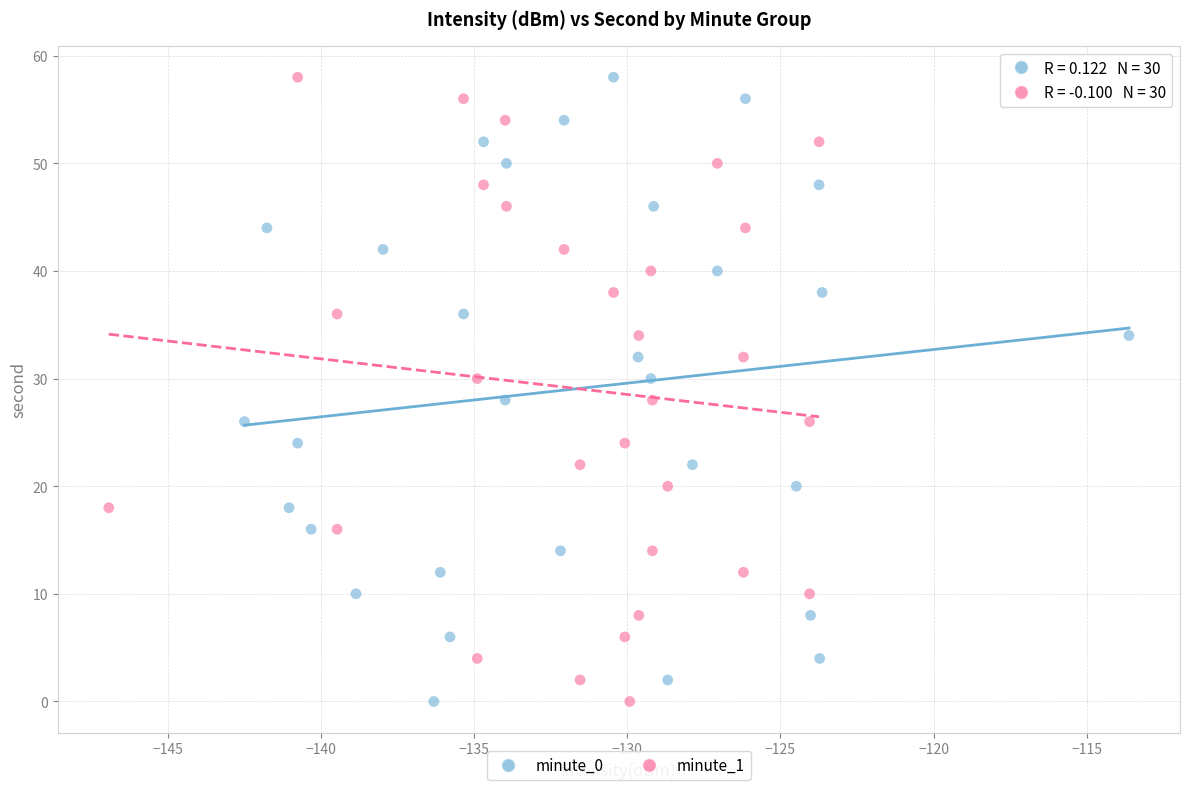

What are all the series names shown in the legend?

minute_0, minute_1